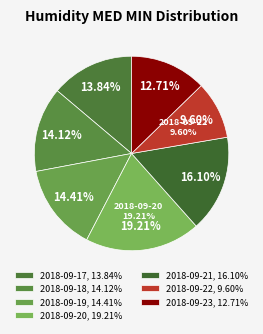

To the nearest percent, what portion does 2018-09-21 represent?

16%